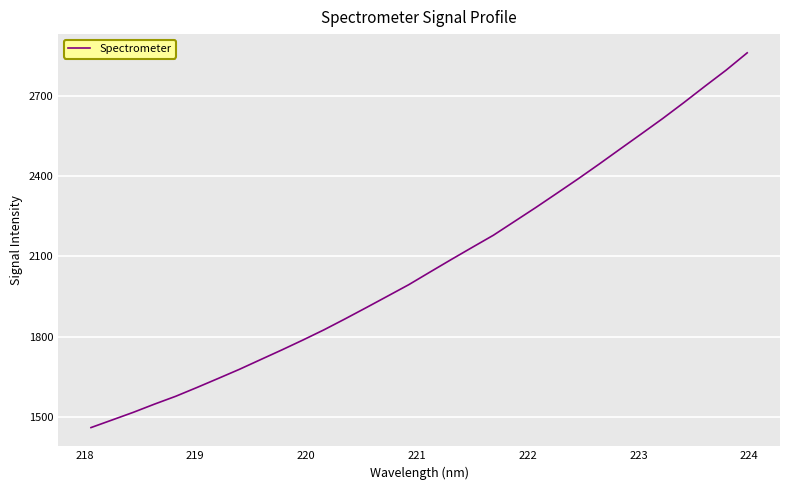

What is the difference between the maximum and minimum values?

1397.9